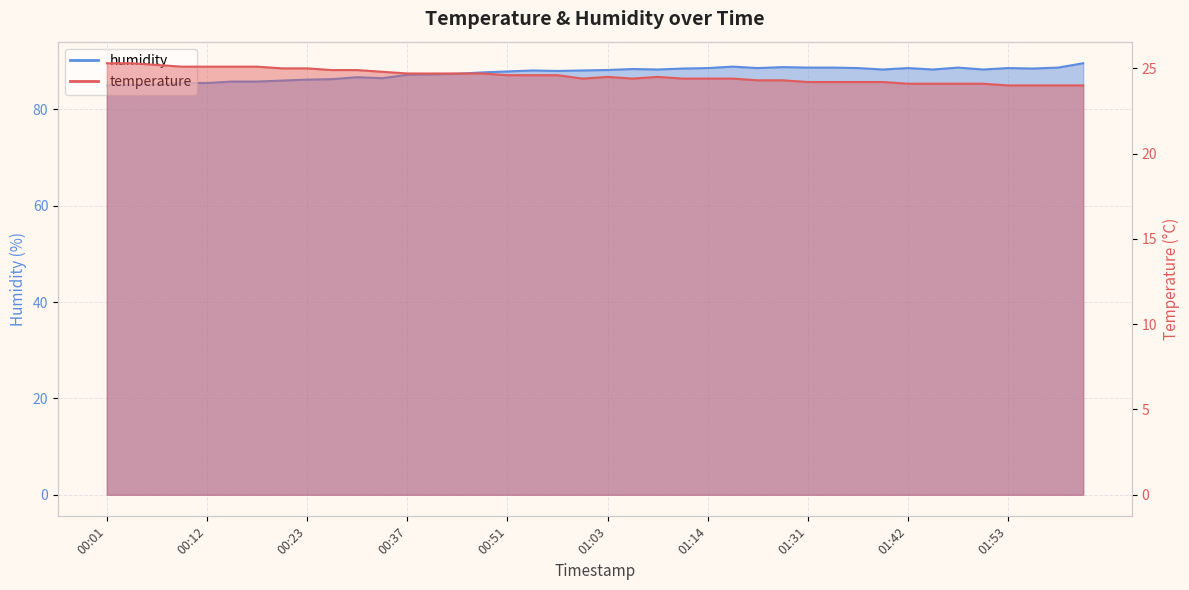

True or false: humidity and temperature cross at least once.

False